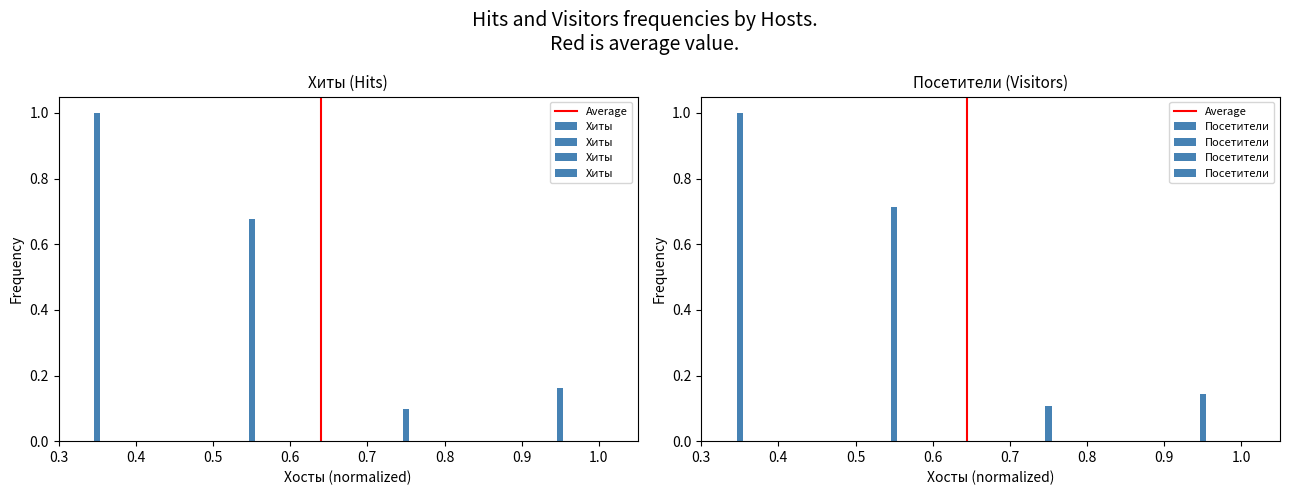

What is the difference between the values at 0.4 and 0.3?

1